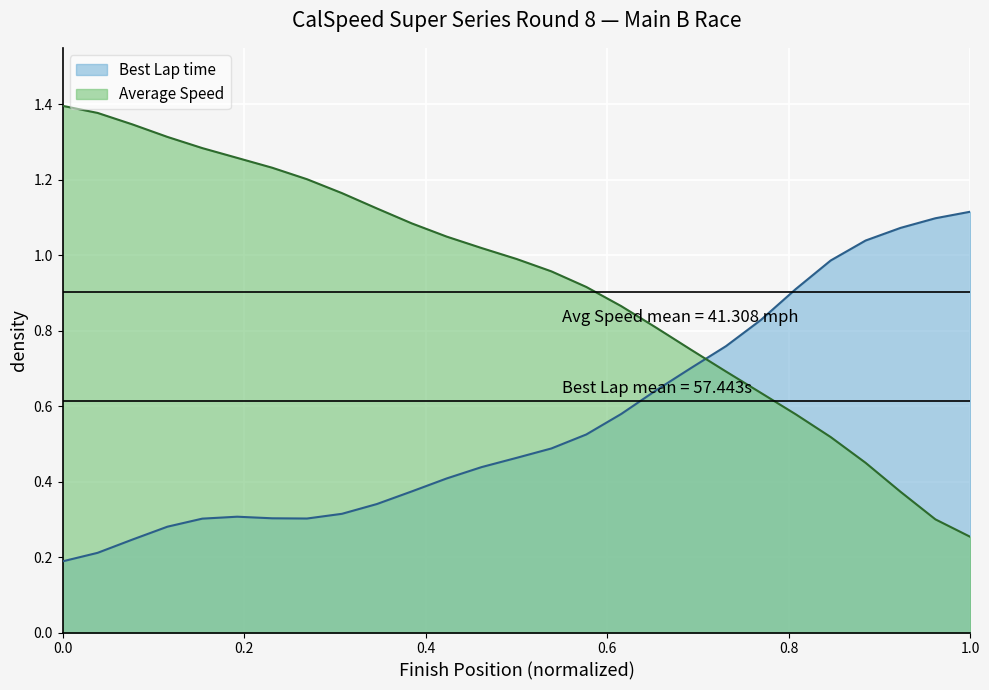

What is the label of the 4th point from the left?

Vince Azua